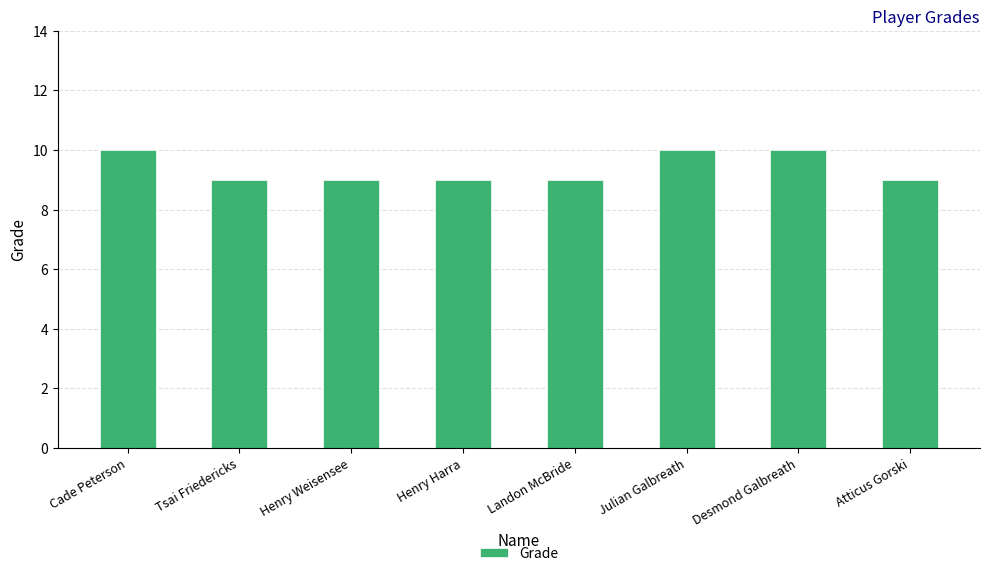

Reading left to right, what are all the values shown in this chart?

10	9	9	9	9	10	10	9